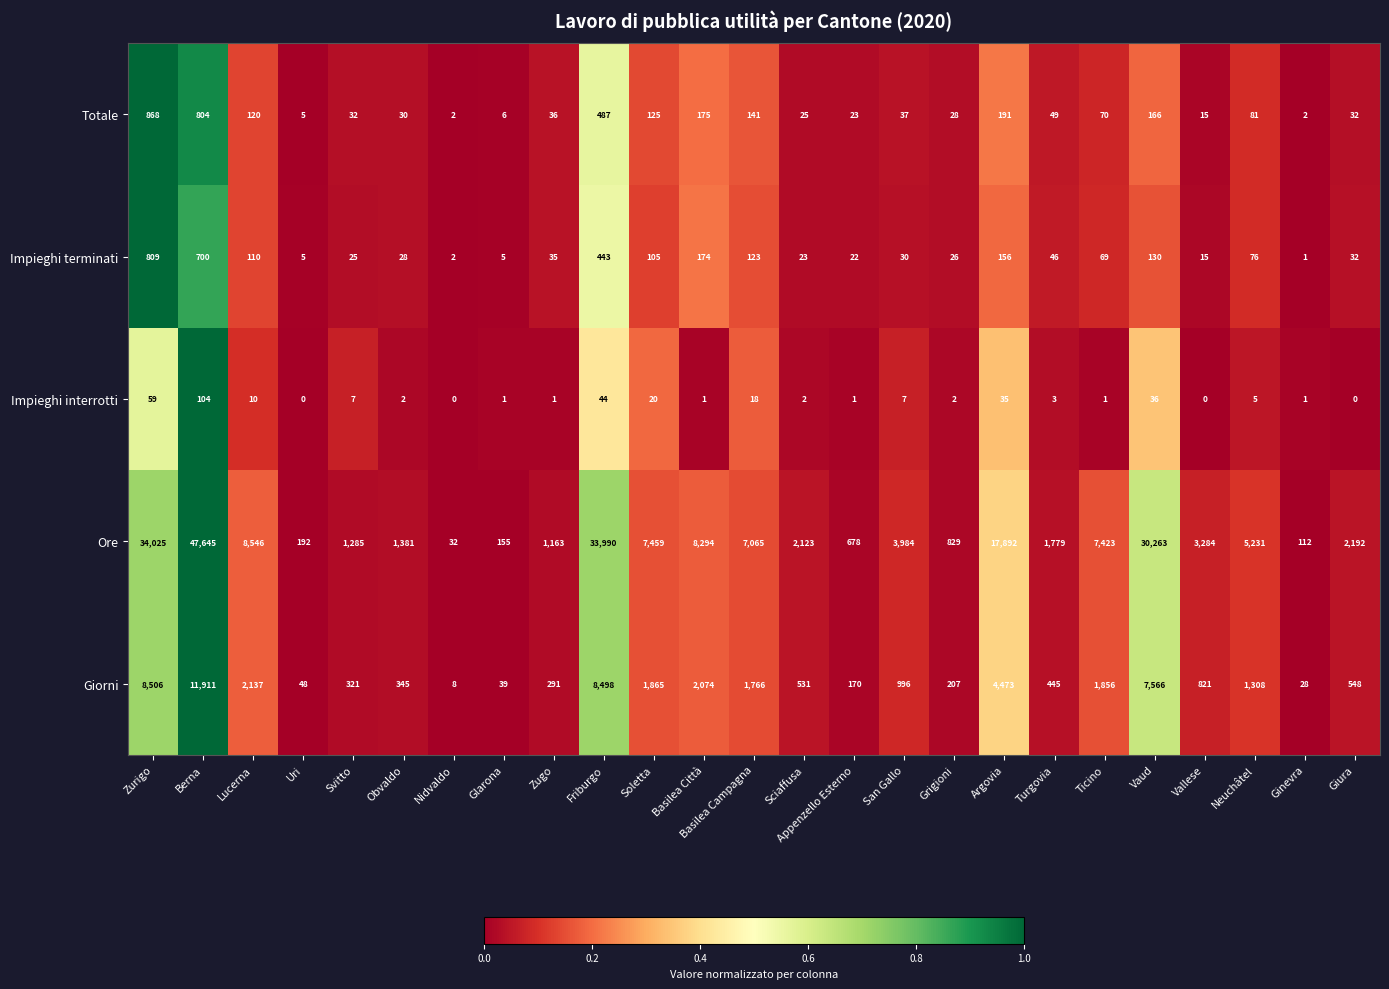

What is the greatest value displayed?

47645